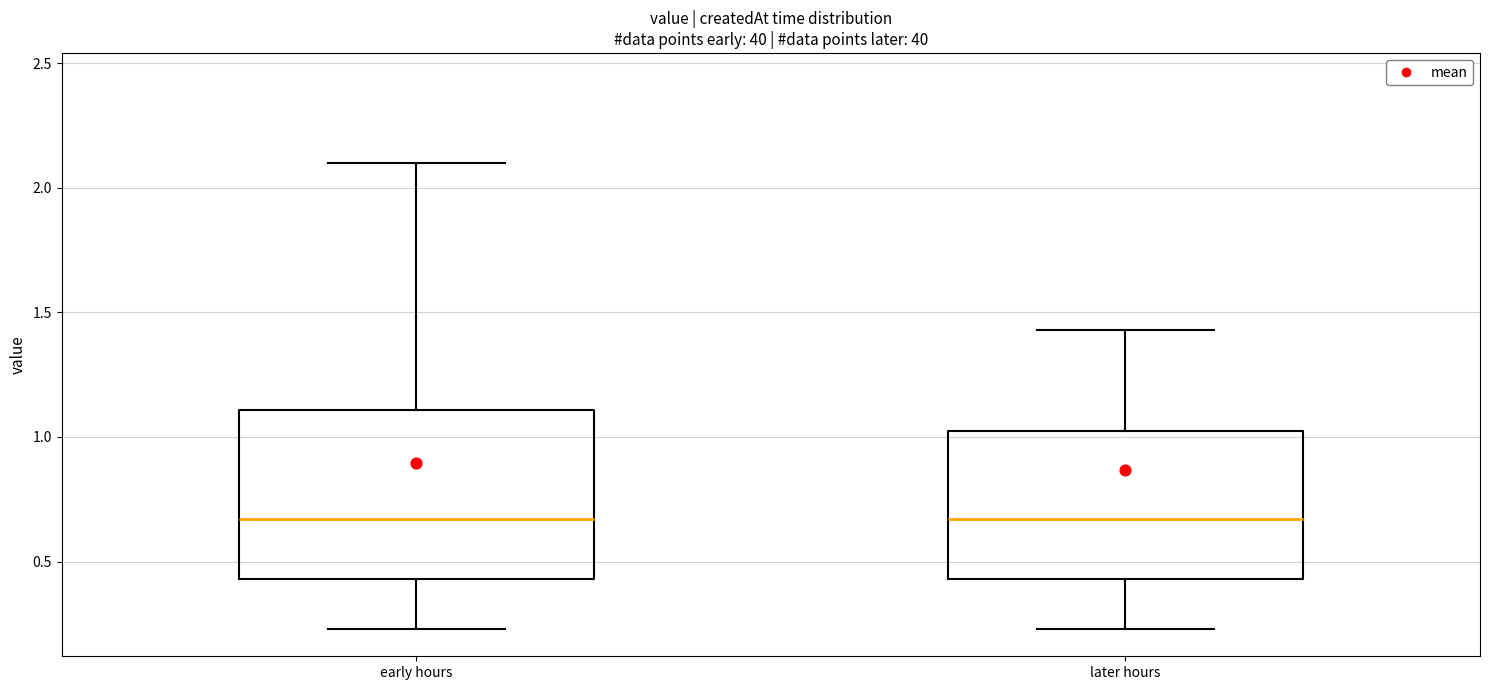

Reading left to right, read every box against the y-axis: the position of its median line, the range the box covers, and the ends of its whiskers. The values are not printed on the chart, so give them approximately, as read against the axis.

early hours: median 0.65, box 0.45 to 1.10, whiskers 0.25 to 2.10
later hours: median 0.65, box 0.45 to 1.05, whiskers 0.25 to 1.45